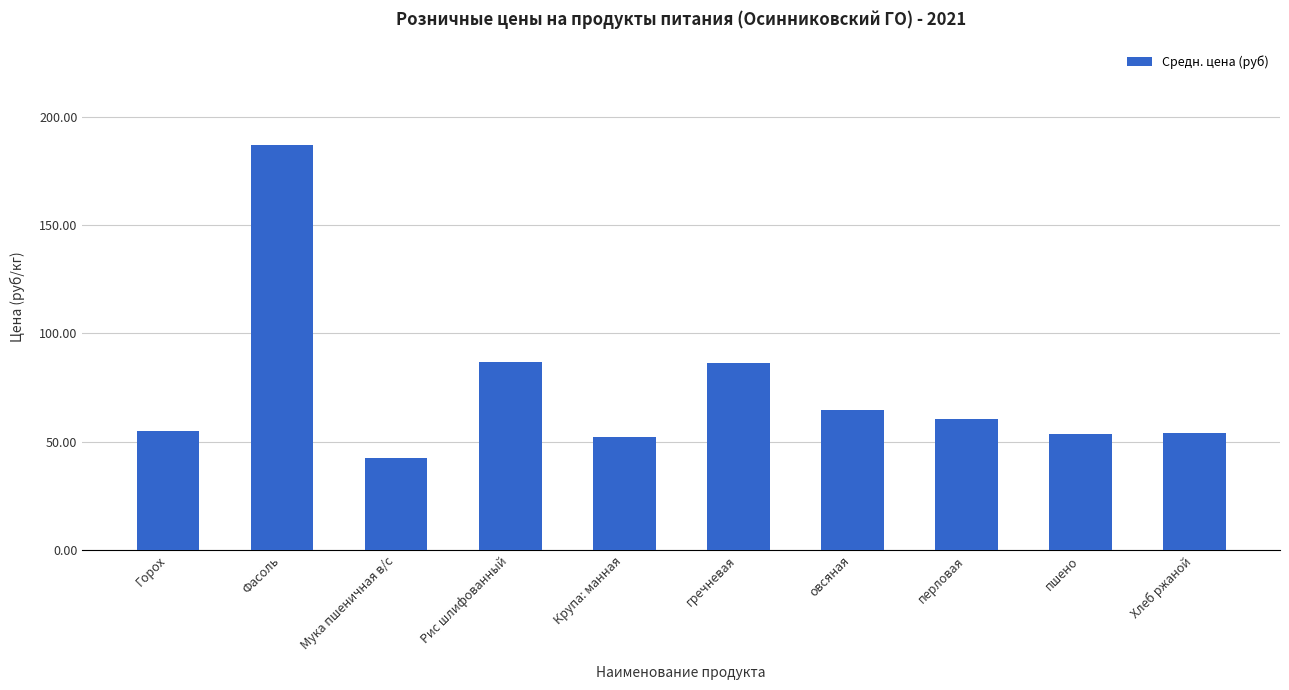

How many values exceed 60?

5